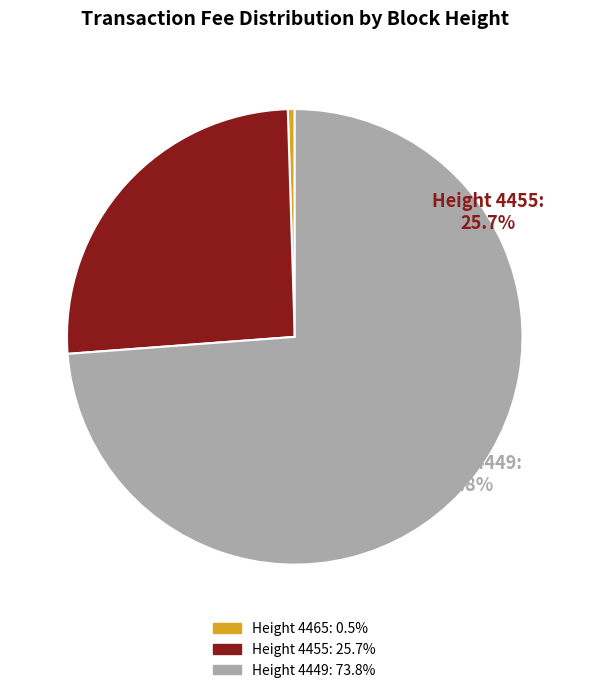

What percentage is the 4449 slice, to the nearest percent?

74%